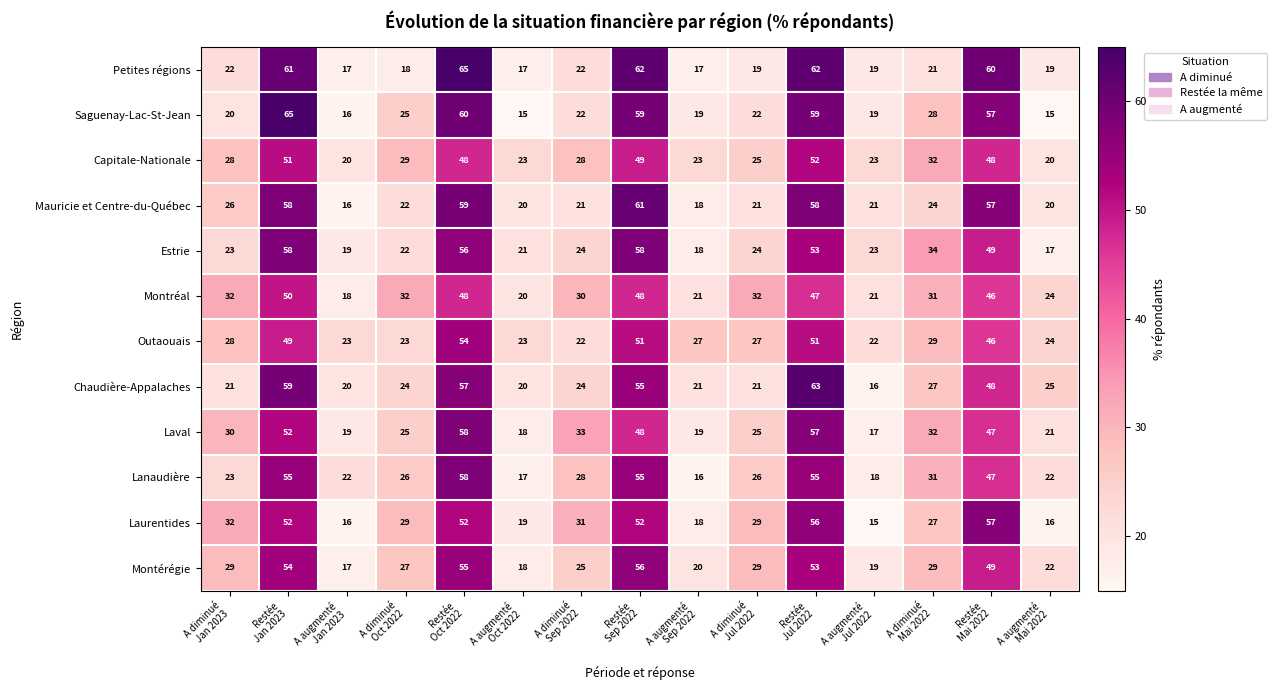

What is the difference between the maximum and second lowest values in the Capitale-Nationale series?

32